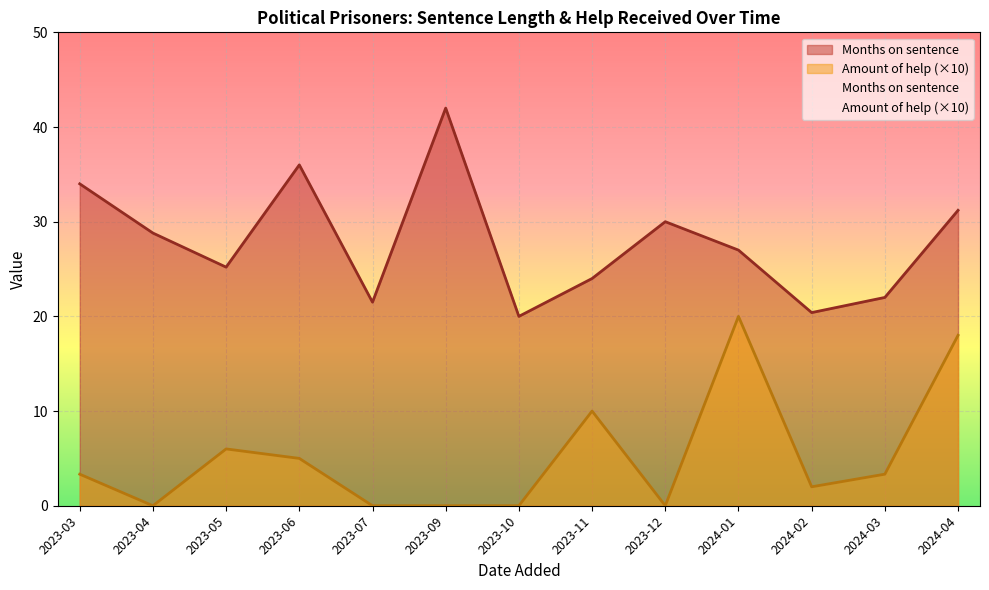

How many categories are shown in the chart?

13